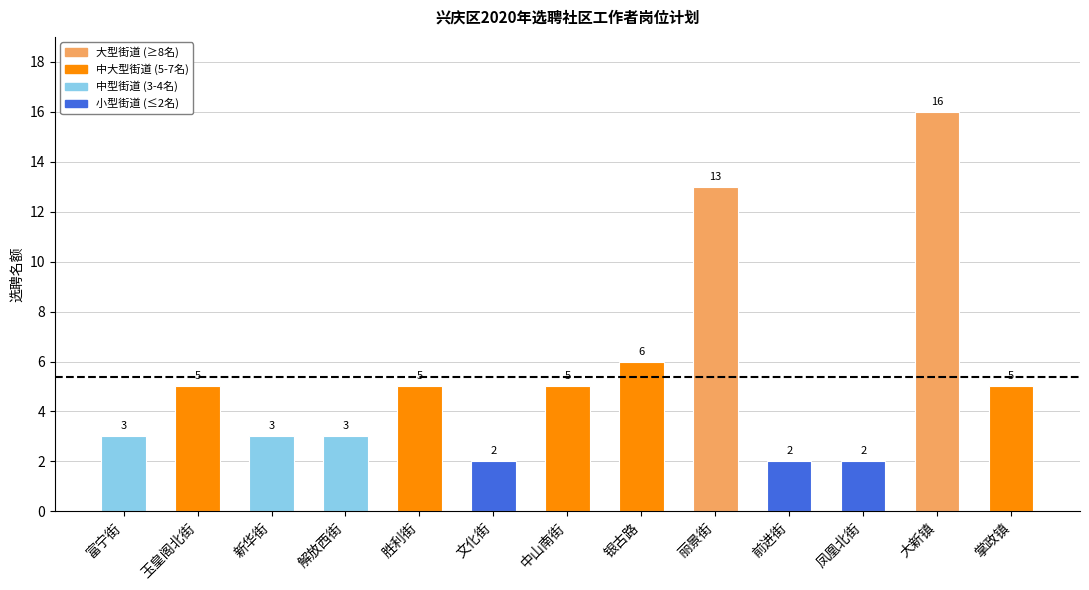

What value does the data have at 文化街?

2